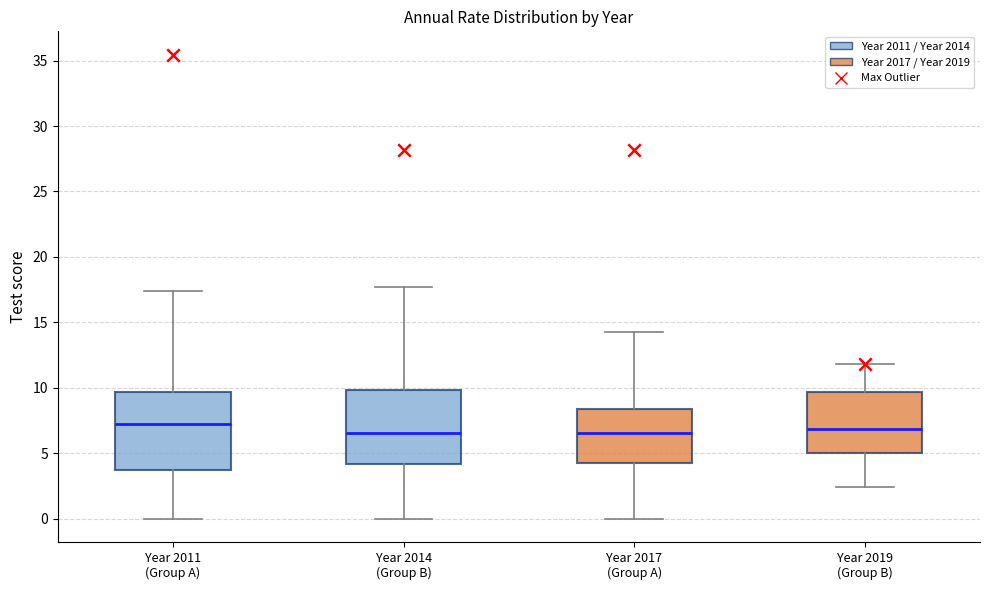

Reading left to right, transcribe this box plot: for each box, give where its median line is, the range the box spans, and where its two whiskers end, as read against the y-axis. The values are not printed on the chart, so give them approximately, as read against the axis.

Year 2011 (Group A): median 7.0, box 3.5 to 9.5, whiskers 0.0 to 17.5
Year 2014 (Group B): median 6.5, box 4.0 to 10.0, whiskers 0.0 to 17.5
Year 2017 (Group A): median 6.5, box 4.0 to 8.5, whiskers 0.0 to 14.5
Year 2019 (Group B): median 7.0, box 5.0 to 9.5, whiskers 2.5 to 12.0